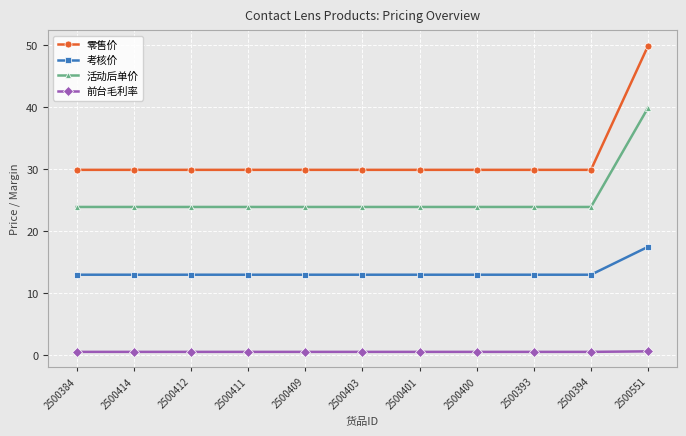

At how many categories does at least one series exceed 41?

1